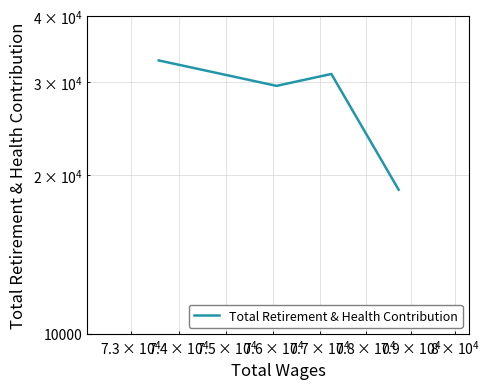

What is the sum of all values?

112430